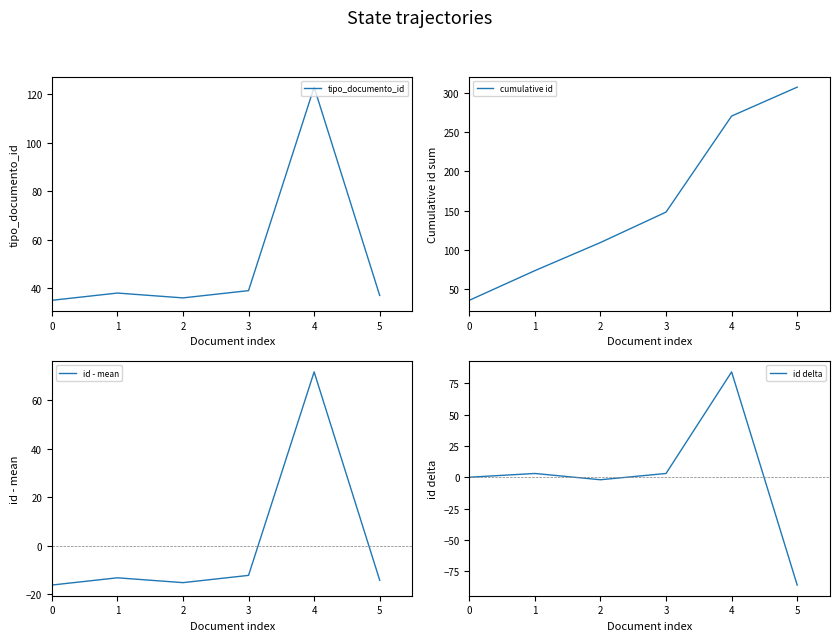

Reading left to right, what are all the values shown in this chart?

tipo_documento_id: 35.0	38.0	36.0	39.0	123.0	37.0
cumulative id: 35.0	73.0	109.0	148.0	271.0	308.0
id - mean: -16.3	-13.3	-15.3	-12.3	71.7	-14.3
id delta: 0.0	3.0	-2.0	3.0	84.0	-86.0